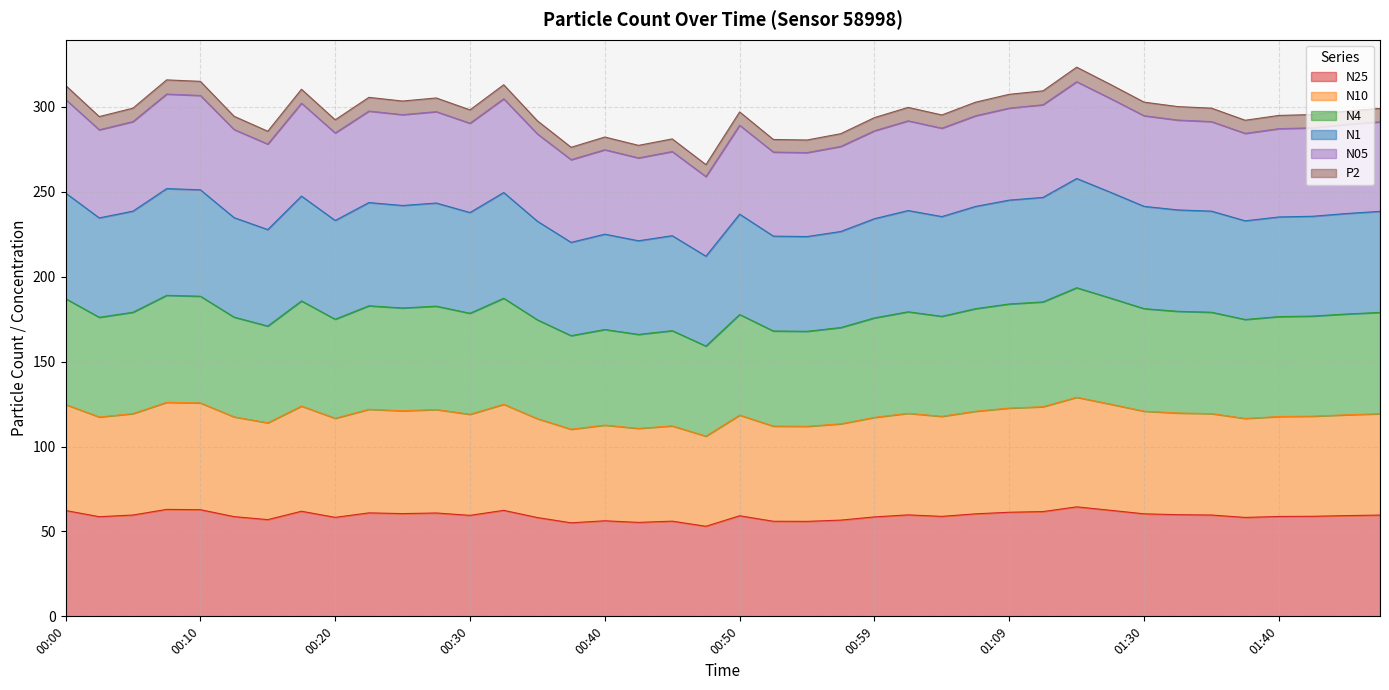

At which category does N25 reach its first local valley?

00:03